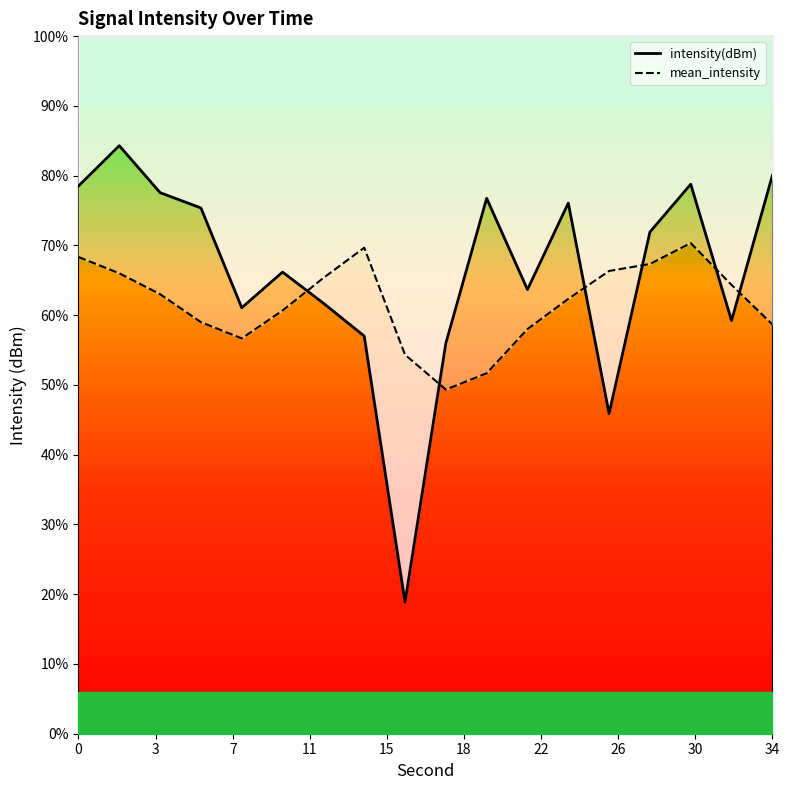

Rank the series by their maximum value, from lowest to highest.

mean_intensity, intensity(dBm)